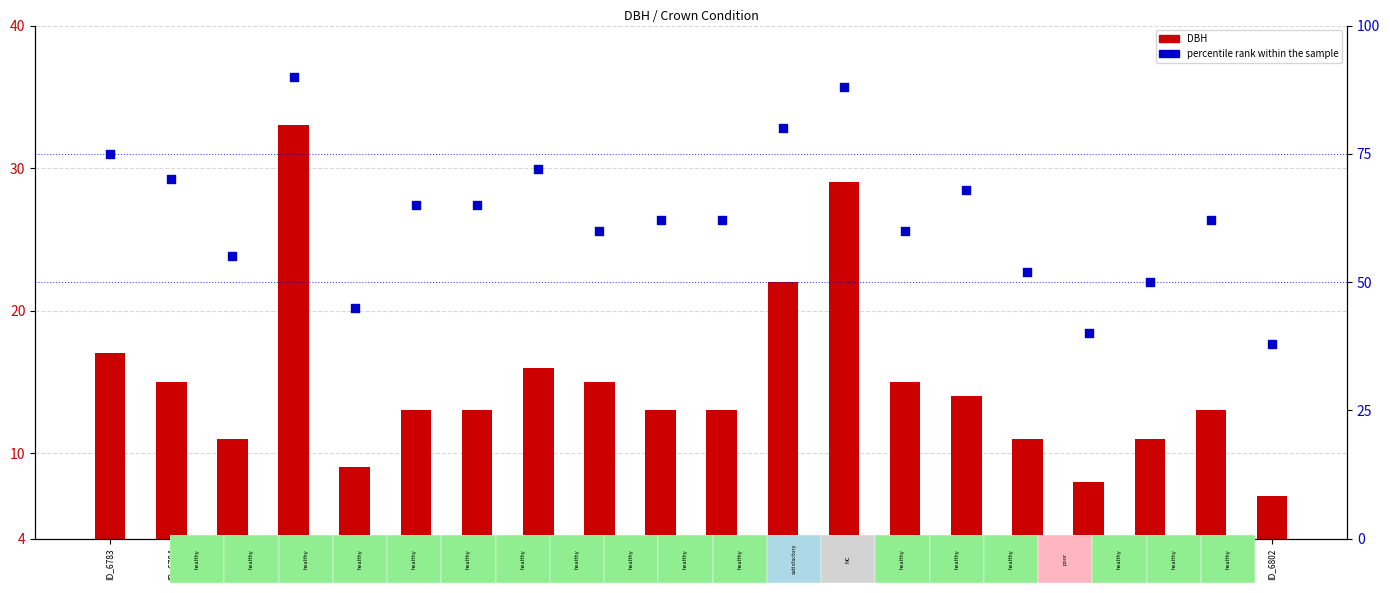

At which category is the sum across all series the highest?

ID_6786